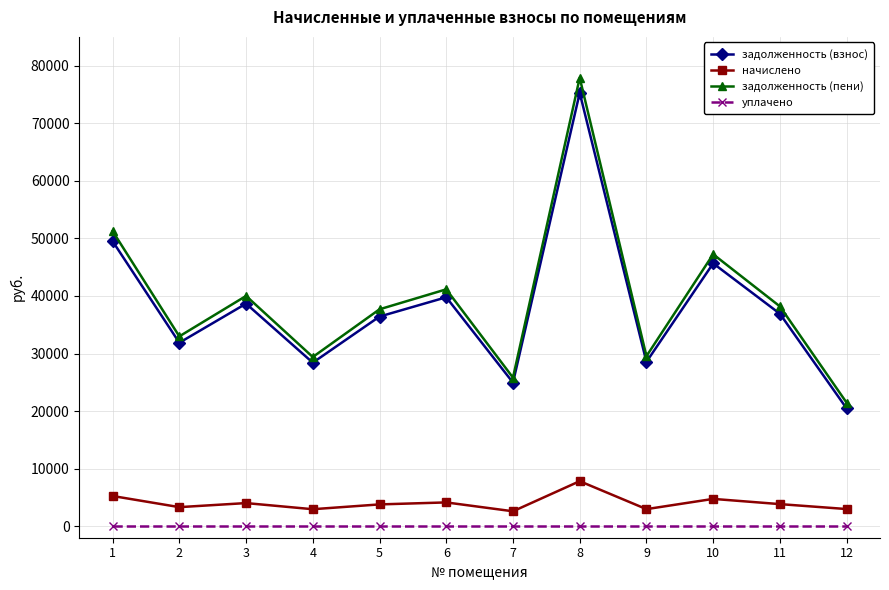

What is the sum of all задолженность (пени) values?

472566.1